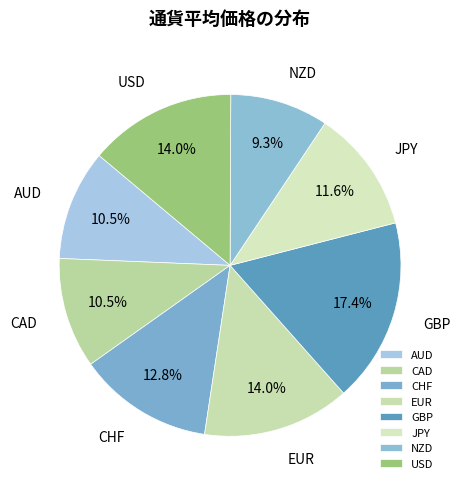

To the nearest percent, what percentage of the pie is EUR?

14%